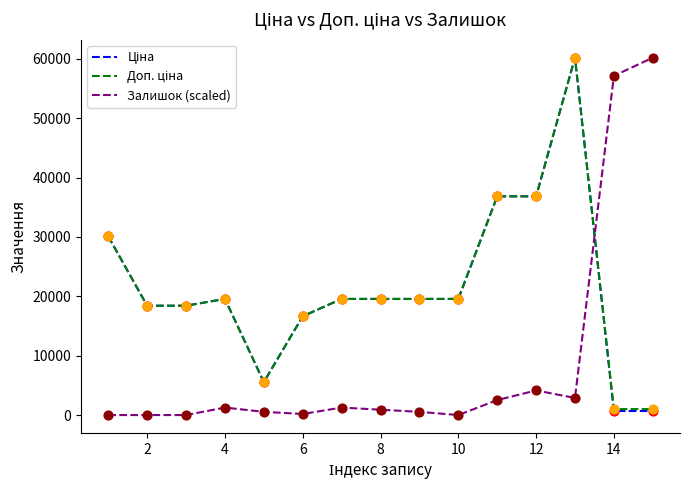

What is the maximum value shown in the chart?

60205.6